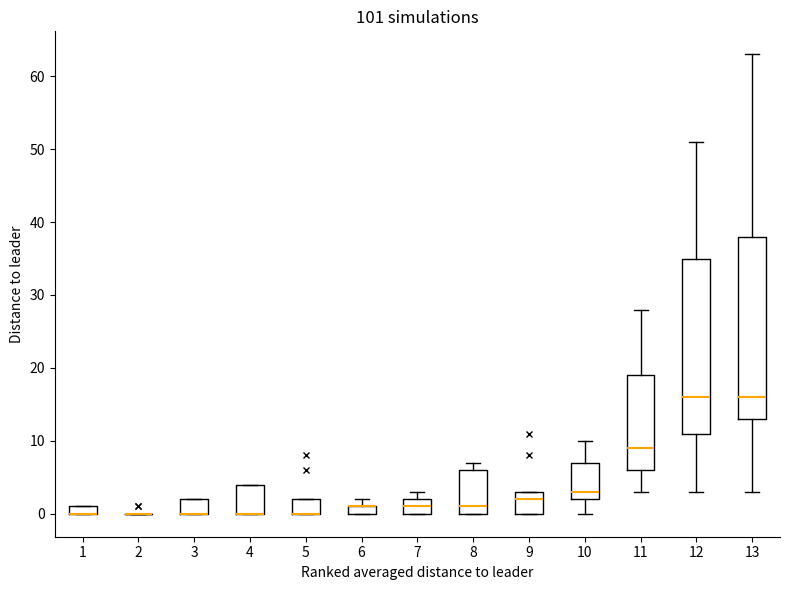

Comparing the boxes themselves (not the whiskers), which one is the tallest?

13